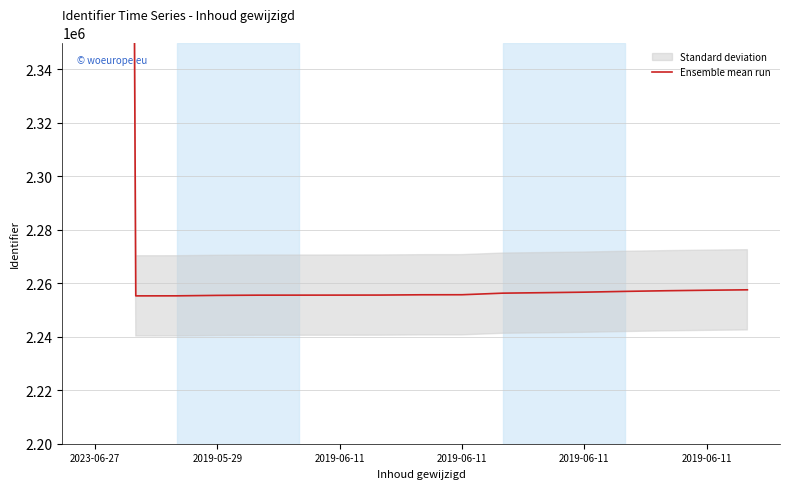

At which label does the data first exceed 2255698?

2023-06-27